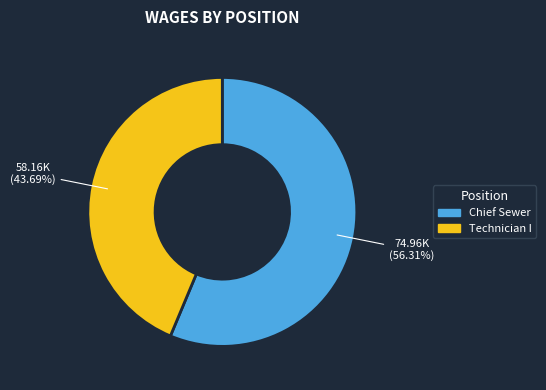

Between Technician I and Chief Sewer, which is larger?

Chief Sewer